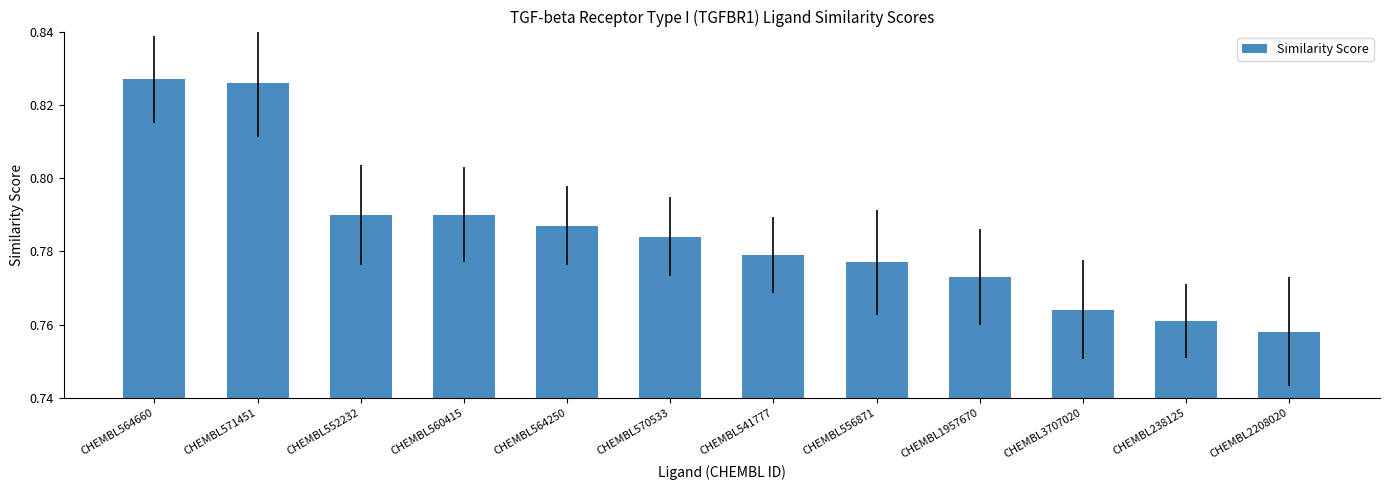

Which has a higher value, CHEMBL3707020 or CHEMBL541777?

CHEMBL541777